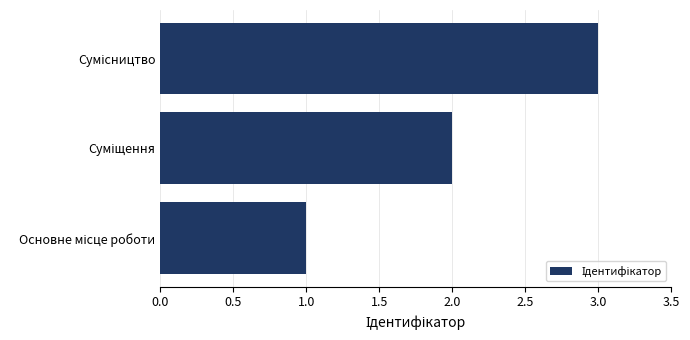

What is the sum of all values?

6